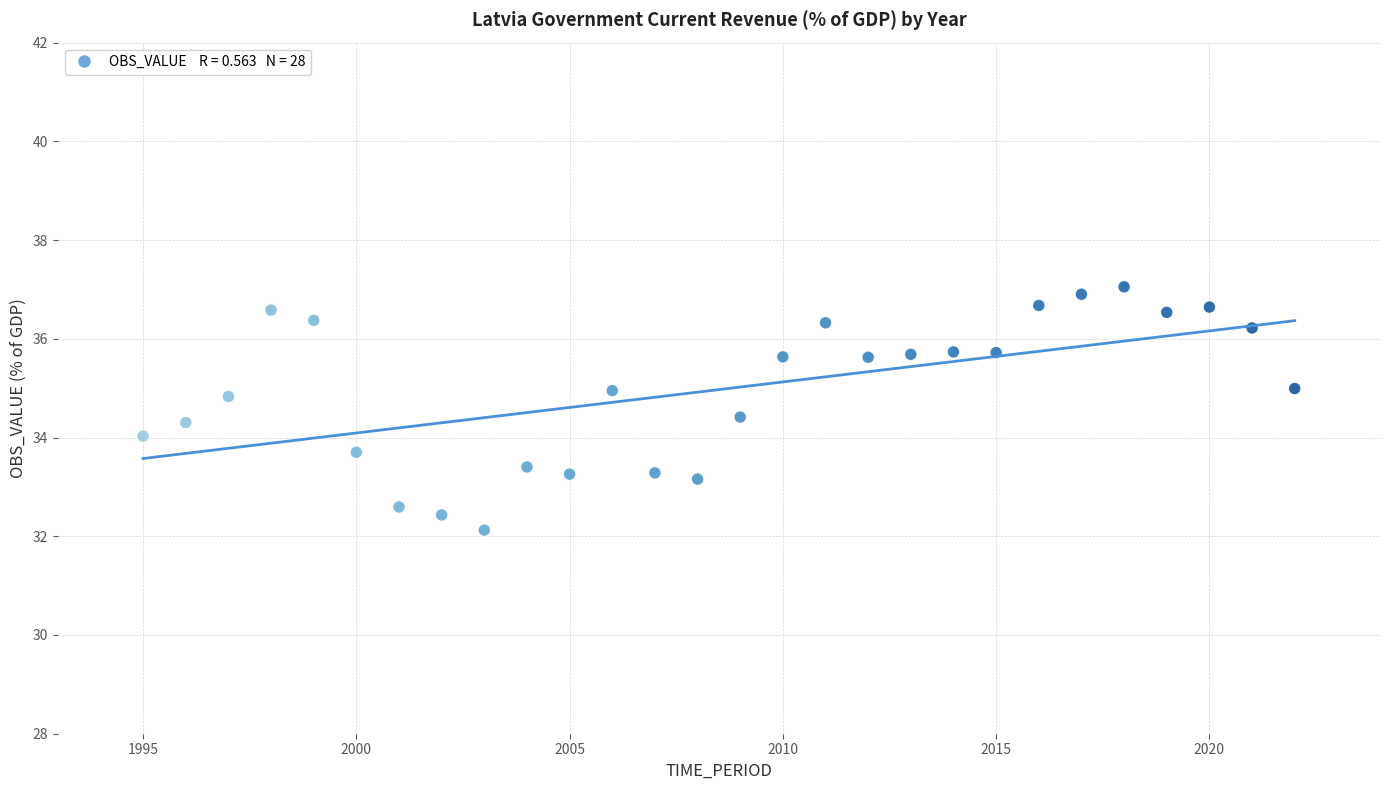

What is the range of X values (max minus min)?

27.0